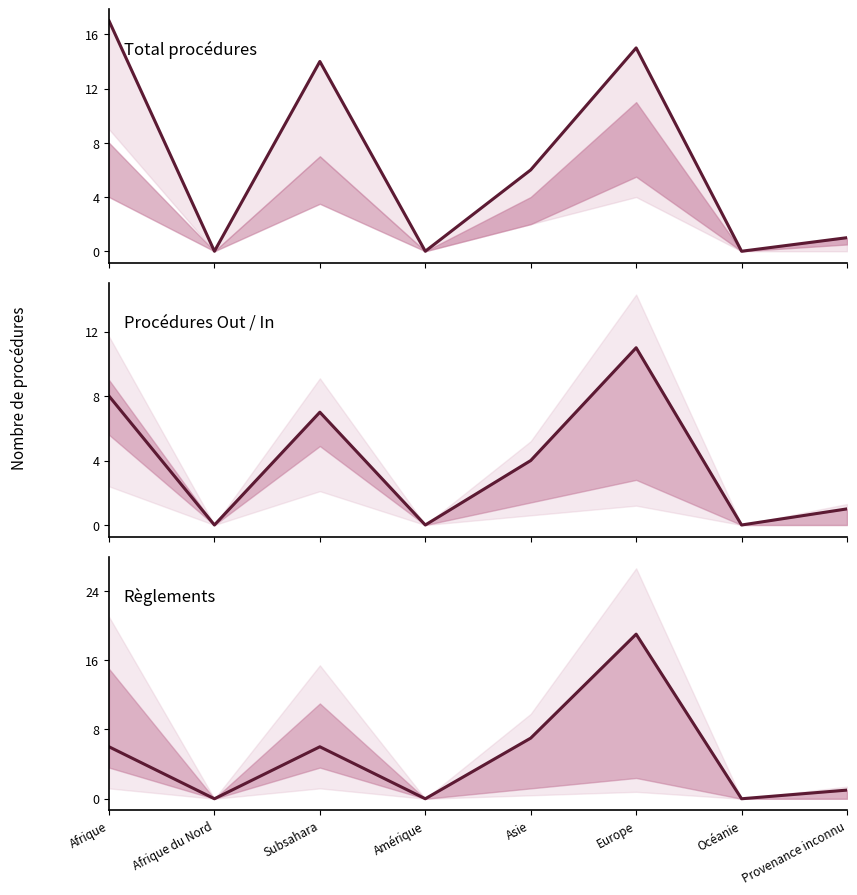

In Procédures Out, how many points are lower than both neighbors (excluding endpoints)?

3